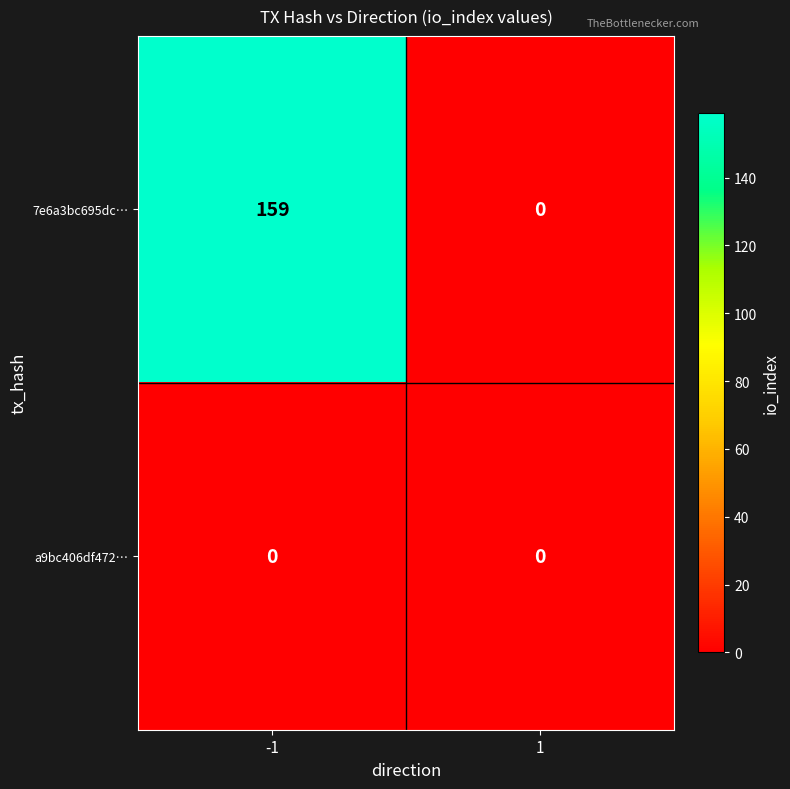

What is the sum of all 7e6a3bc695dc… values?

159